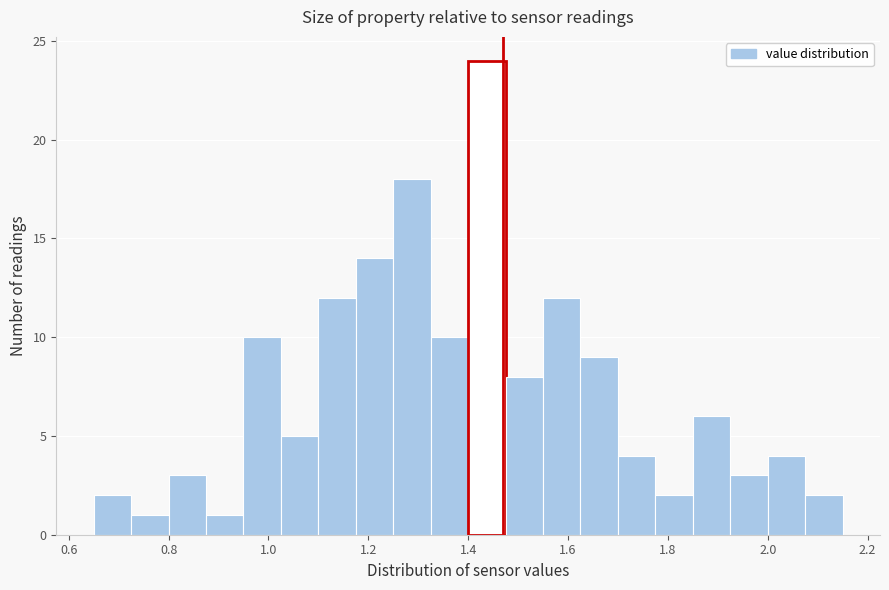

Around what value on the x-axis is the tallest bar? Give the approximate position of its centre, as read against the axis.

1.44